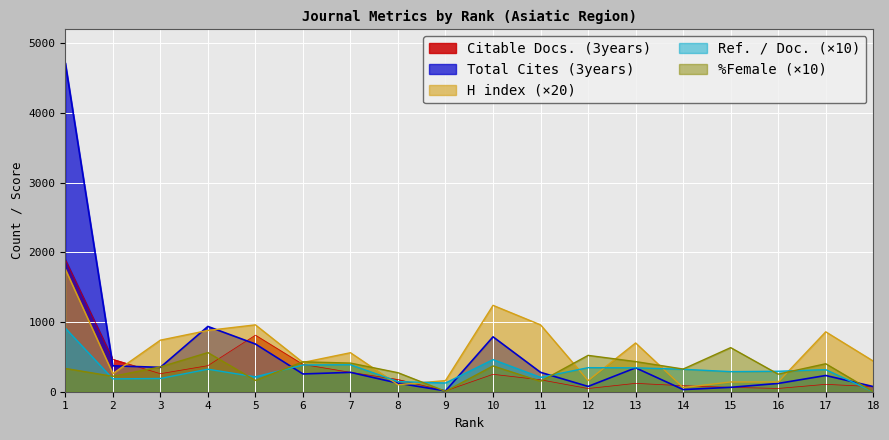

How many values in the Ref. / Doc. series are below 316?

9